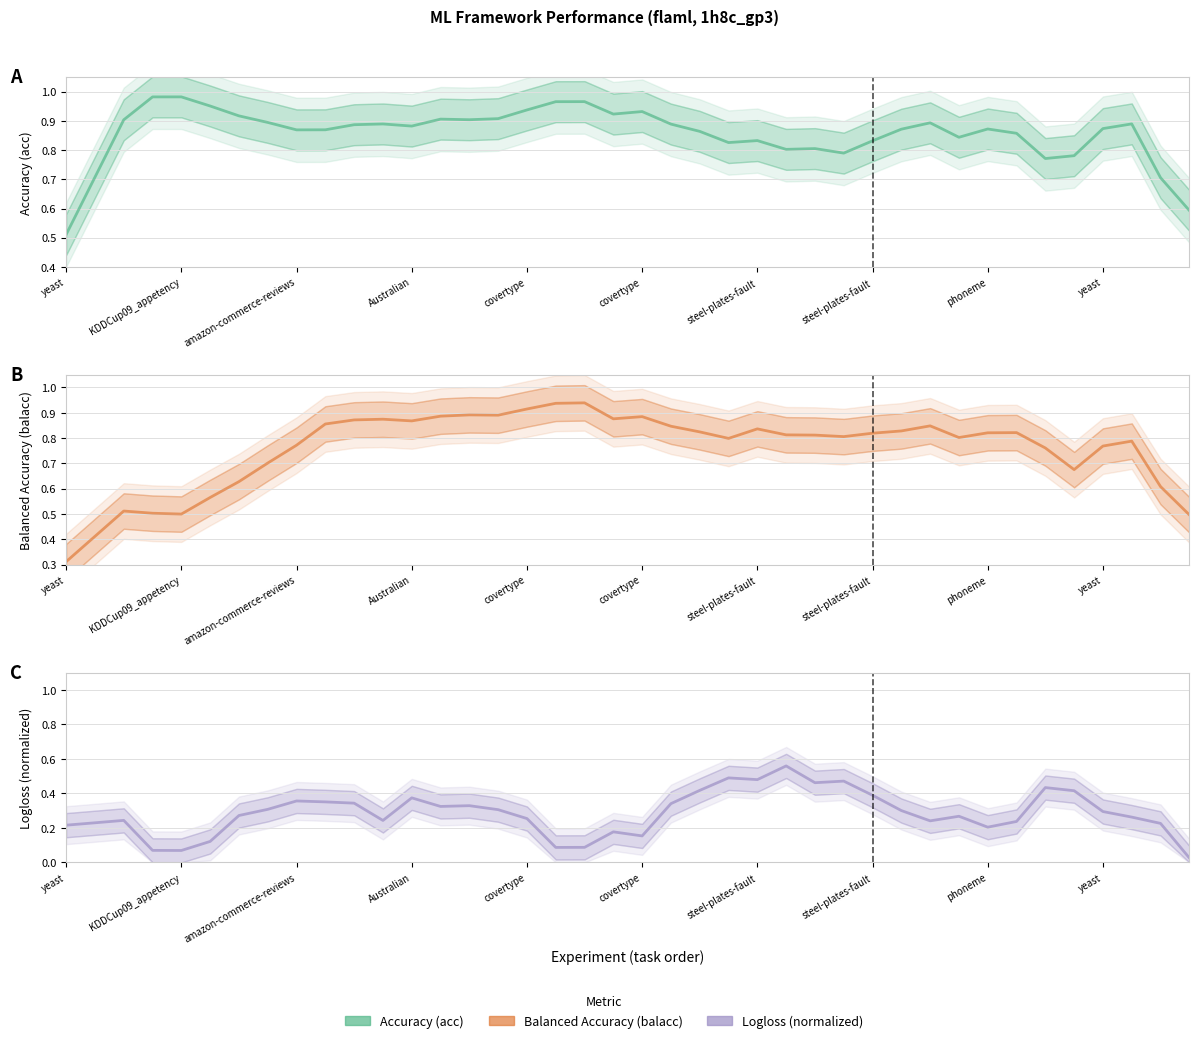

List the series in order of their peak value, highest first.

acc, balacc, logloss